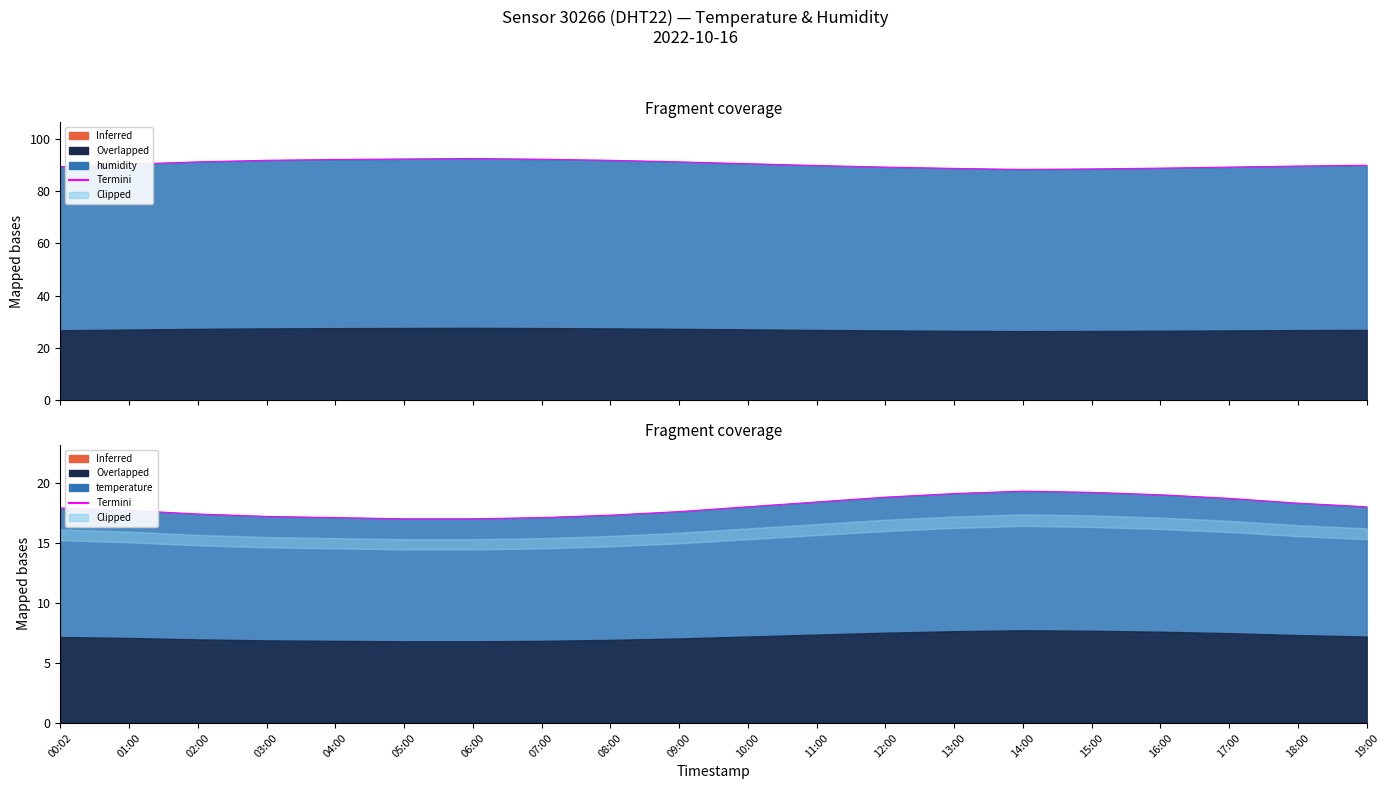

Which has a higher value, 08:00 or 09:00?

09:00